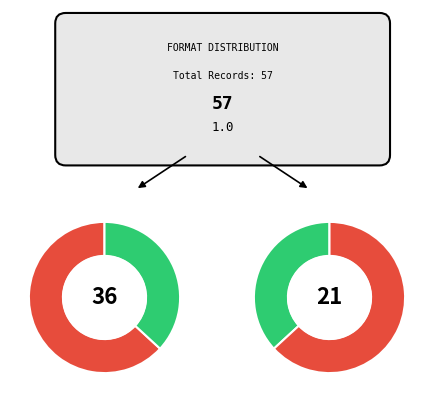

To the nearest percent, what portion does Trade Paperback represent?

32%